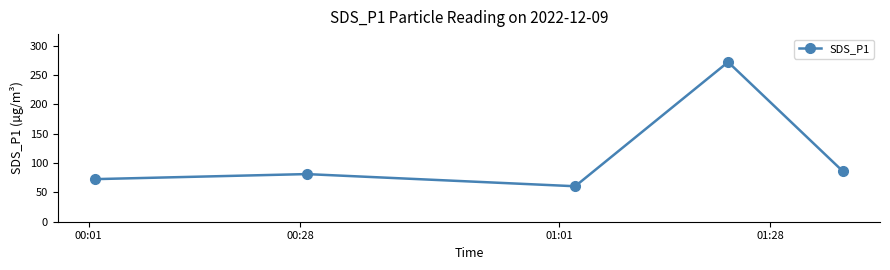

How many interior local peaks (higher than both neighbors) does the data have?

2